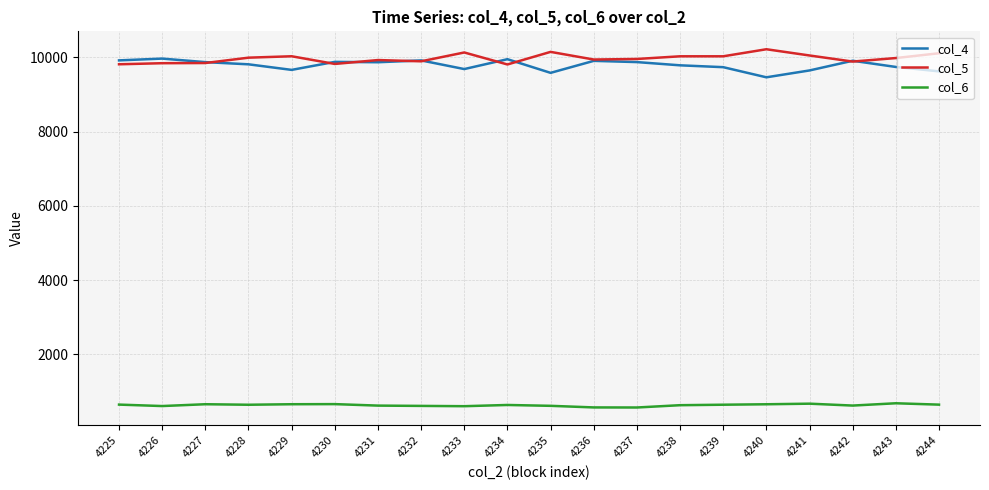

What is the total value across all series at 4227?

20382